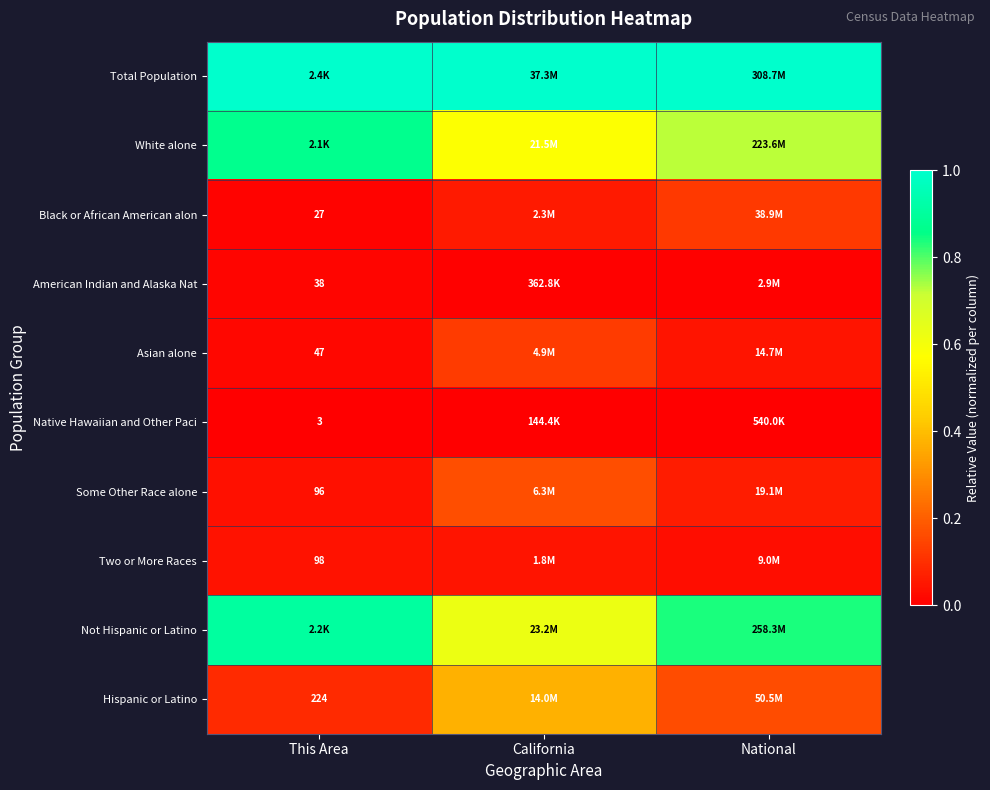

At which label is Some Other Race alone closest to 0?

This Area